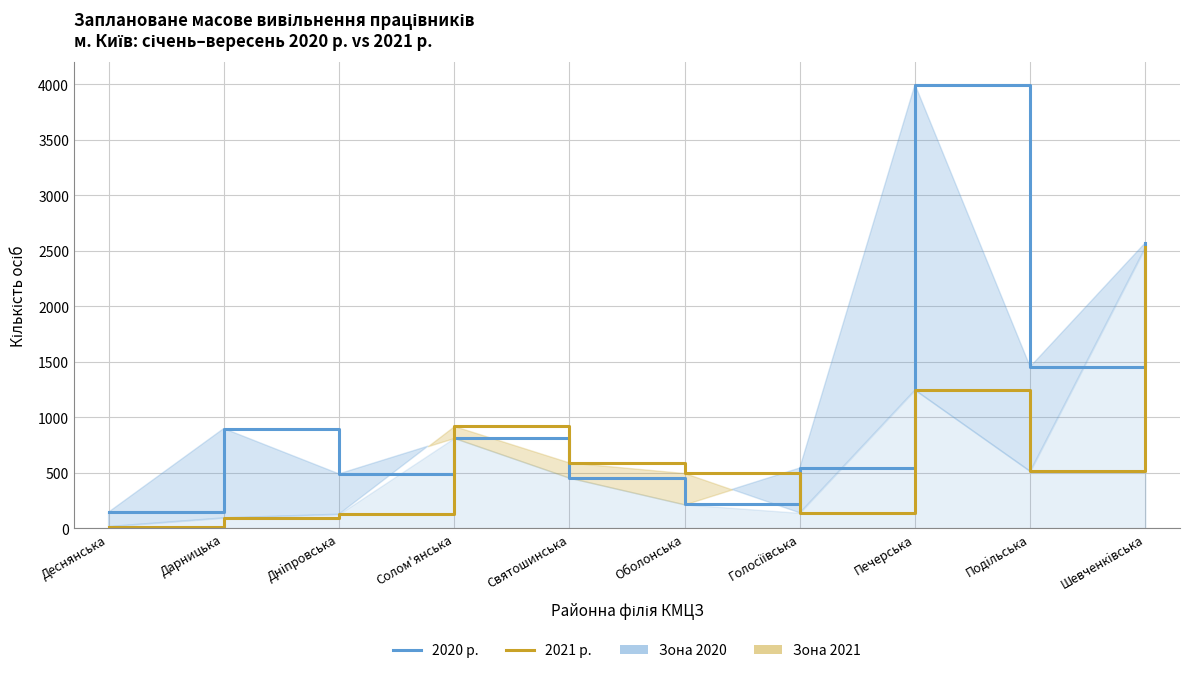

The value of січень–вересень 2021 р. at Святошинська is 593. True or false?

True